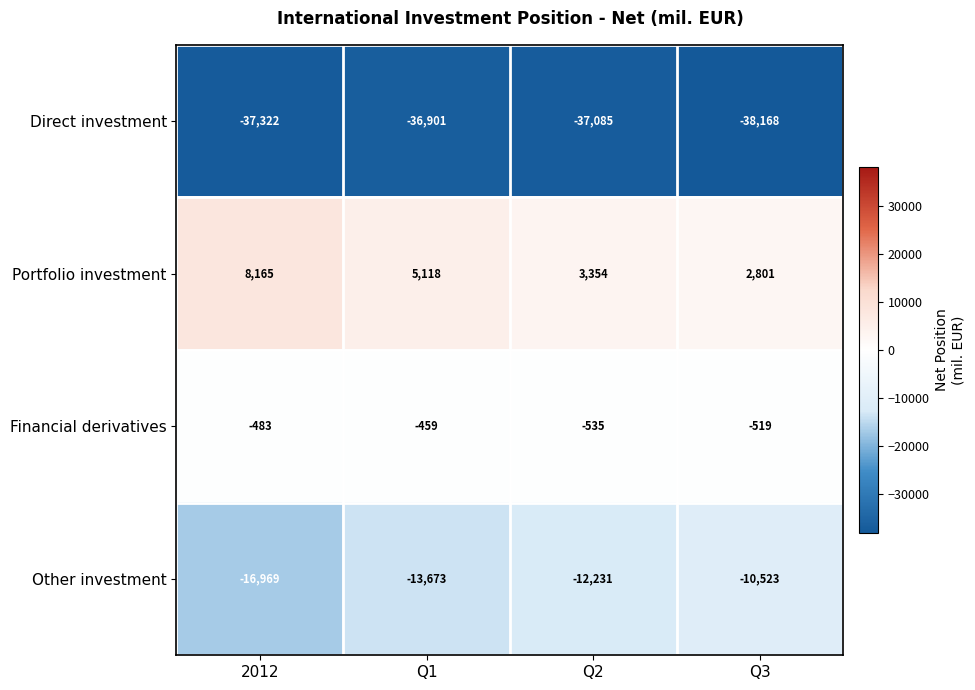

What is the approximate value of Portfolio investment at 2012?

8165